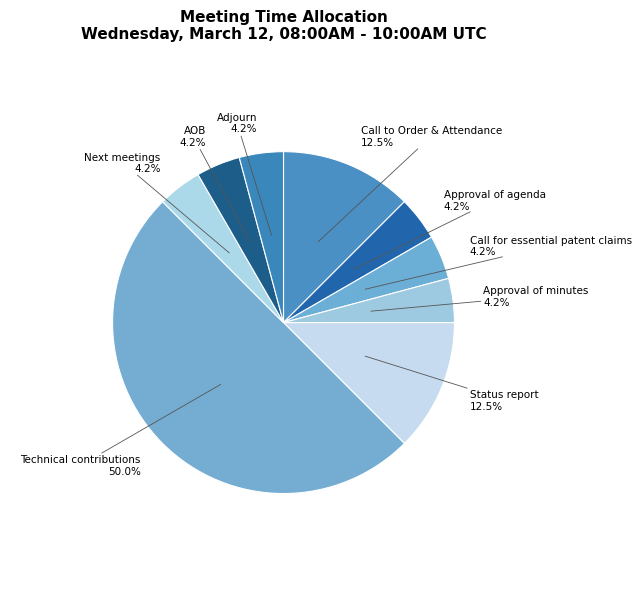

How many slices are in this pie chart?

9